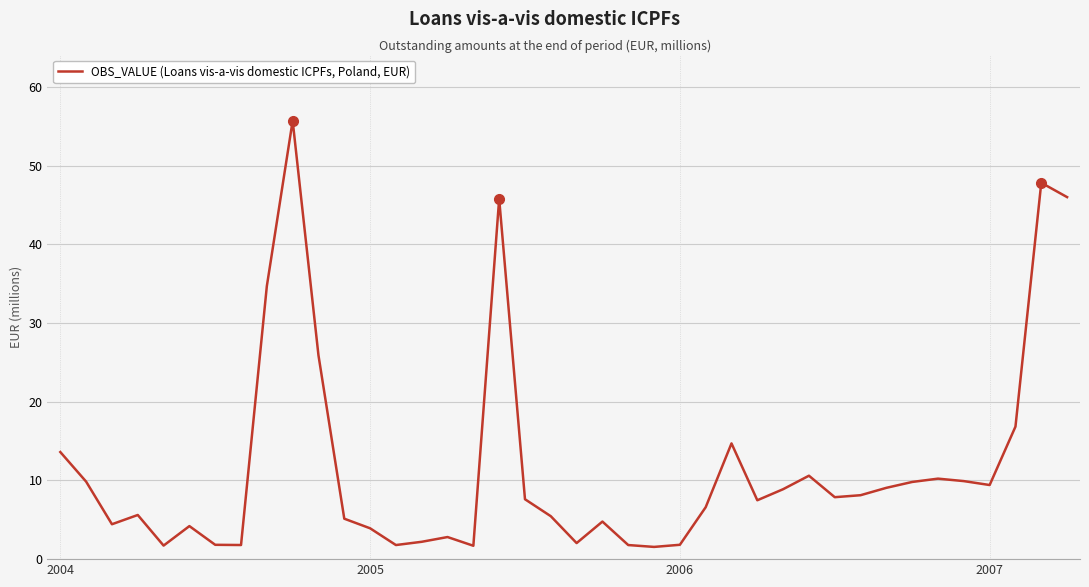

What is the minimum value shown in the chart?

1.6